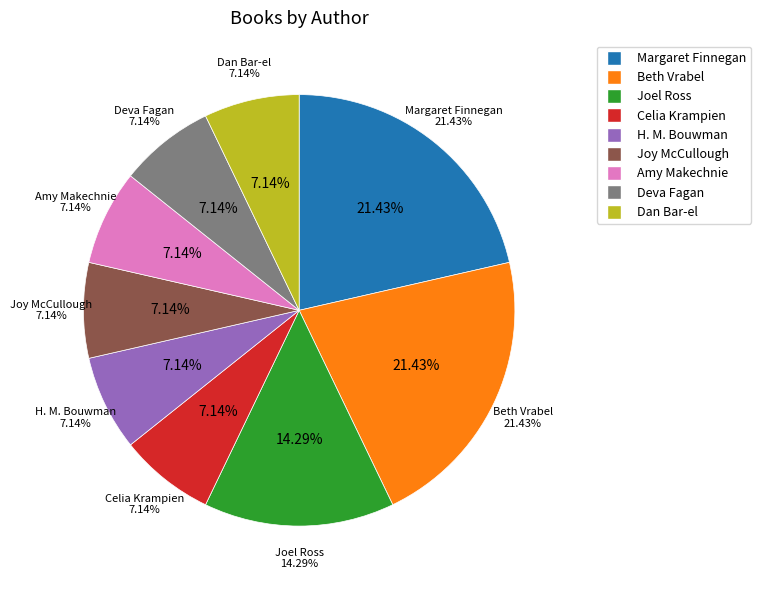

Between Joy McCullough and Beth Vrabel, which is larger?

Beth Vrabel